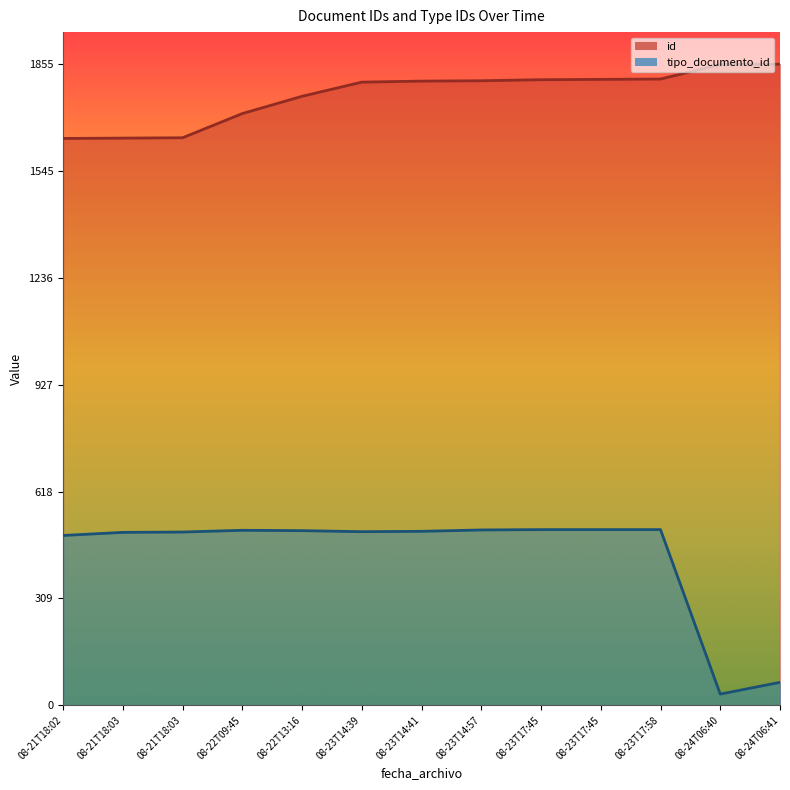

Rank the series by their maximum value, from highest to lowest.

id, tipo_documento_id